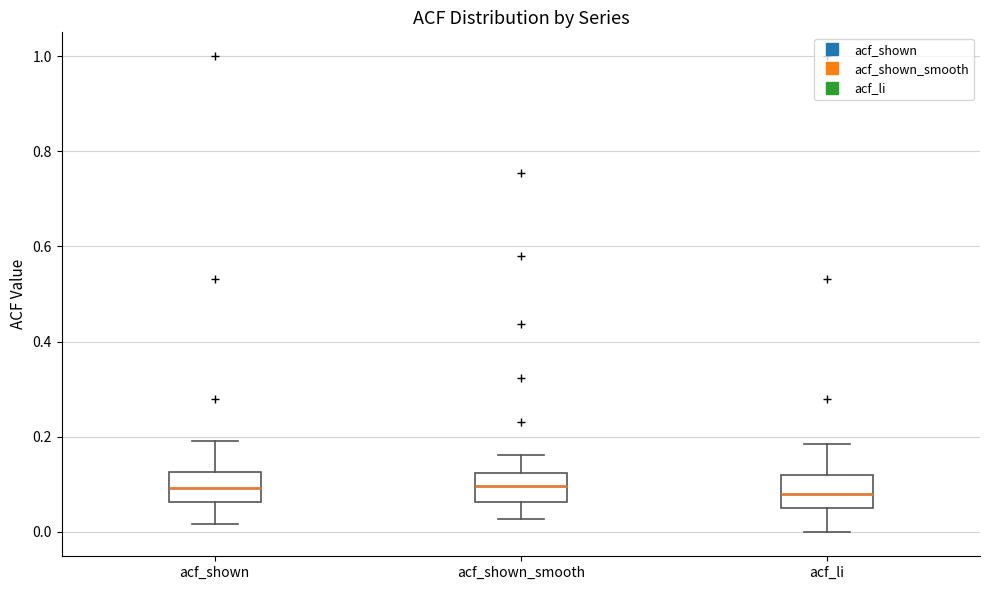

Where does the lower whisker of the box for acf_li end on the y-axis? The values are not printed on the chart, so give them approximately, as read against the axis.

0.00